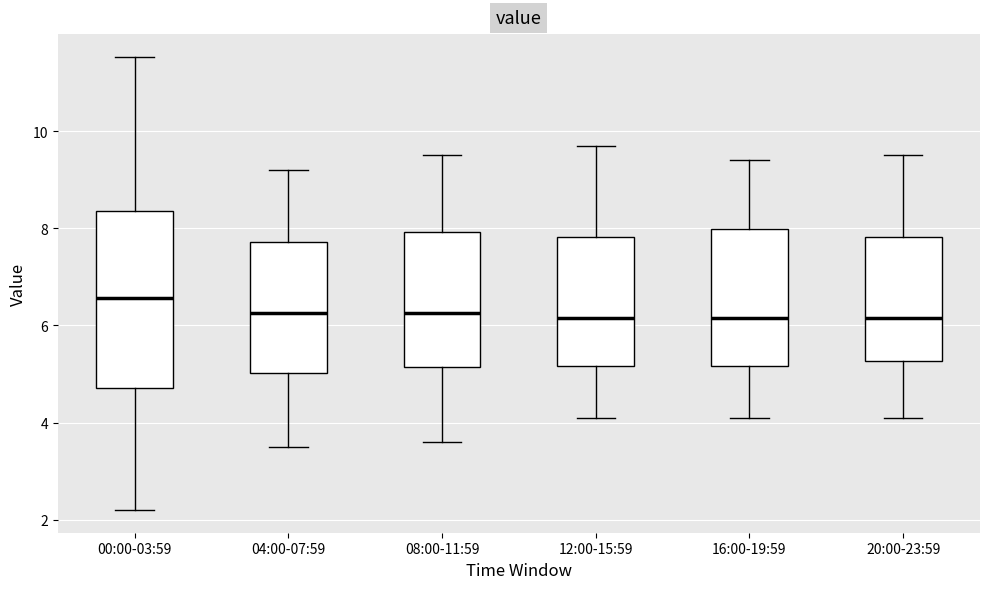

Which box is the tallest, from its lower edge to its upper edge?

00:00-03:59